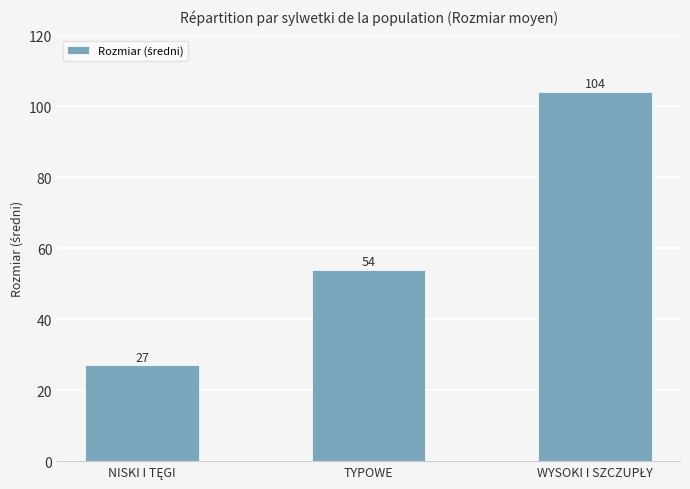

Count the values in the range 27 to 104.

3